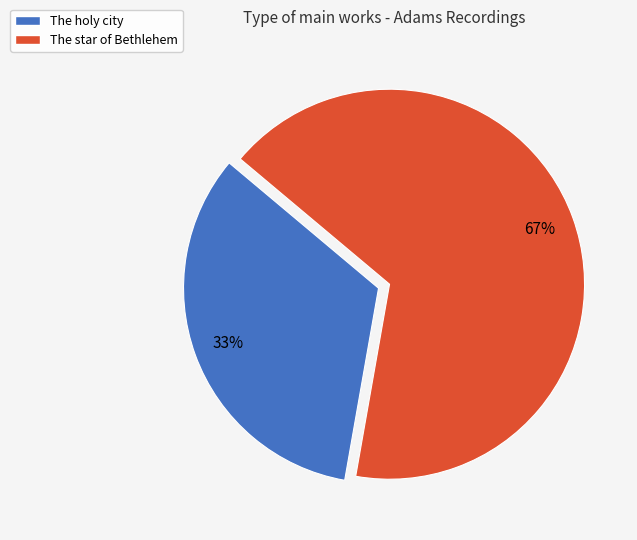

To the nearest percent, what percentage of the pie is The star of Bethlehem?

67%